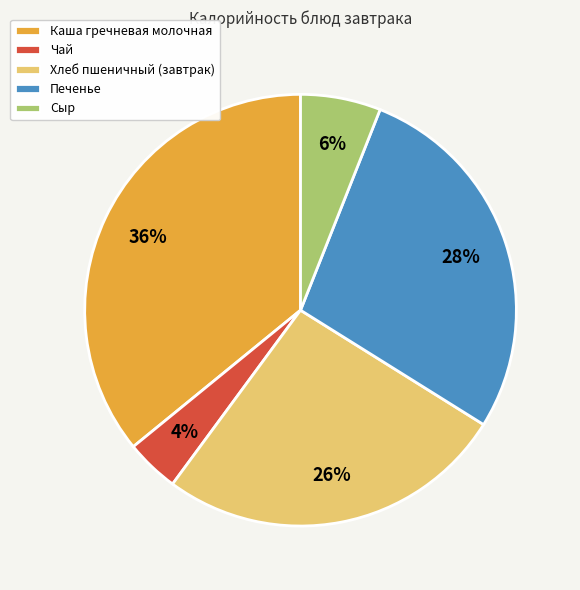

How many segments does this pie chart have?

5